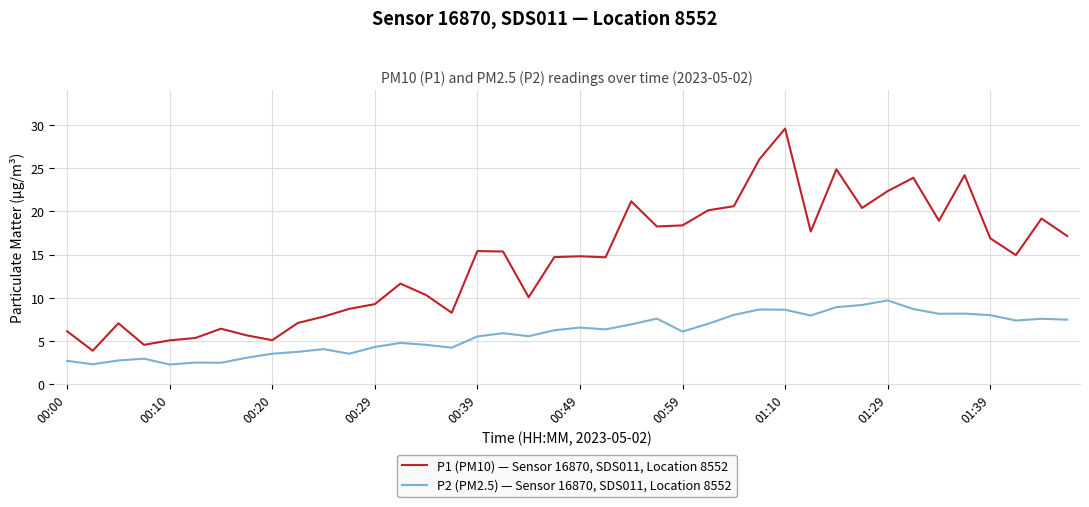

List the series in order of their peak value, lowest first.

P2 (PM2.5) — Sensor 16870, SDS011, Location 8552, P1 (PM10) — Sensor 16870, SDS011, Location 8552